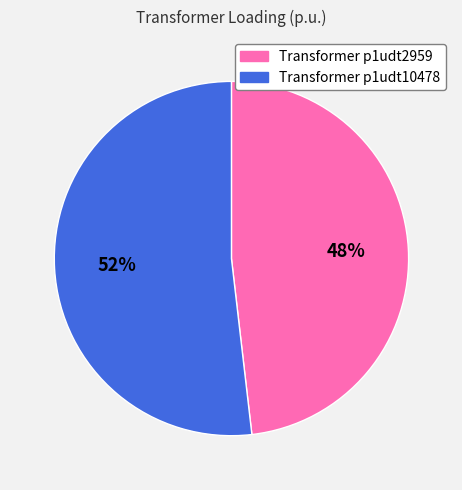

Approximately how many times larger is the value at Transformer p1udt2959 compared to Transformer p1udt10478?

0.9